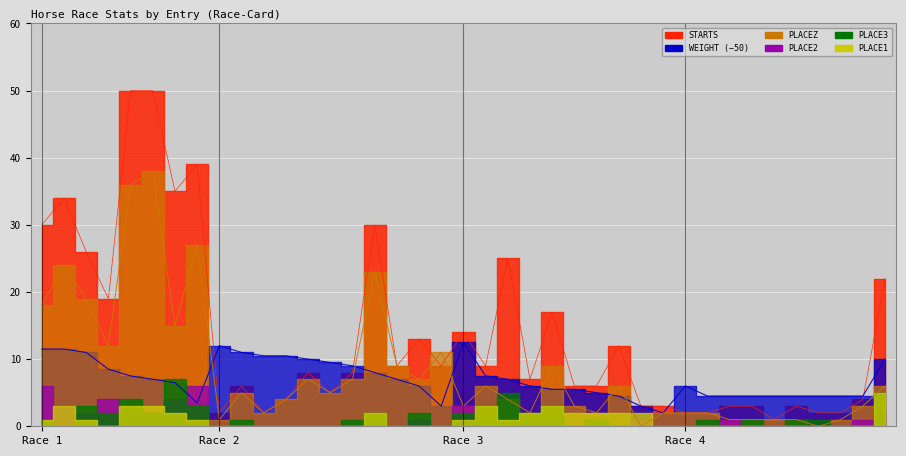

What is the sum of the PLACEZ values at 4-4 and 1-4?

13.0